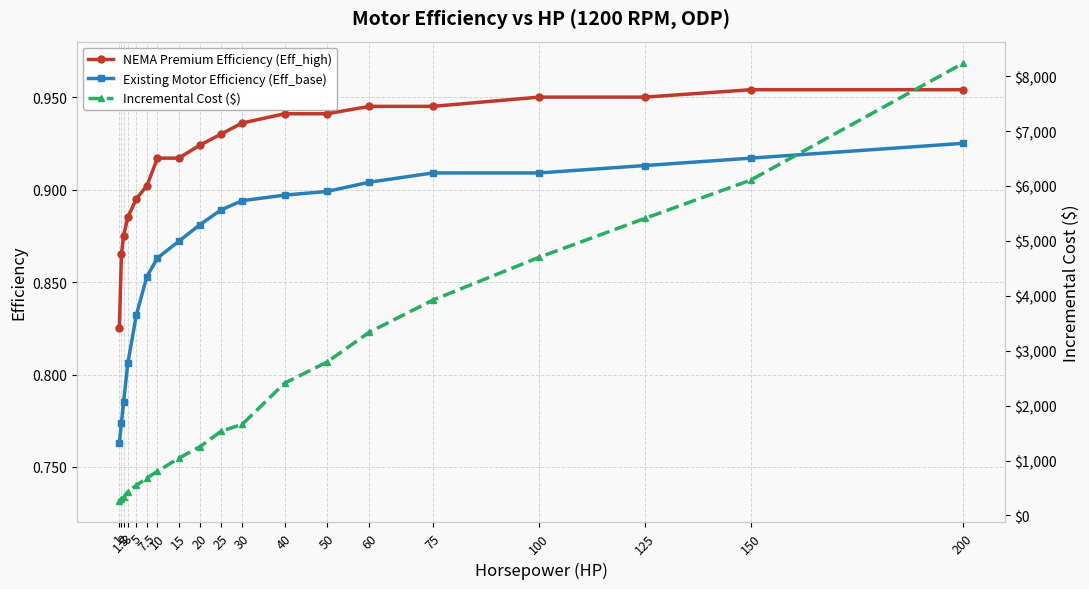

What is the sum of all Incremental Cost ($) values?

45766.7